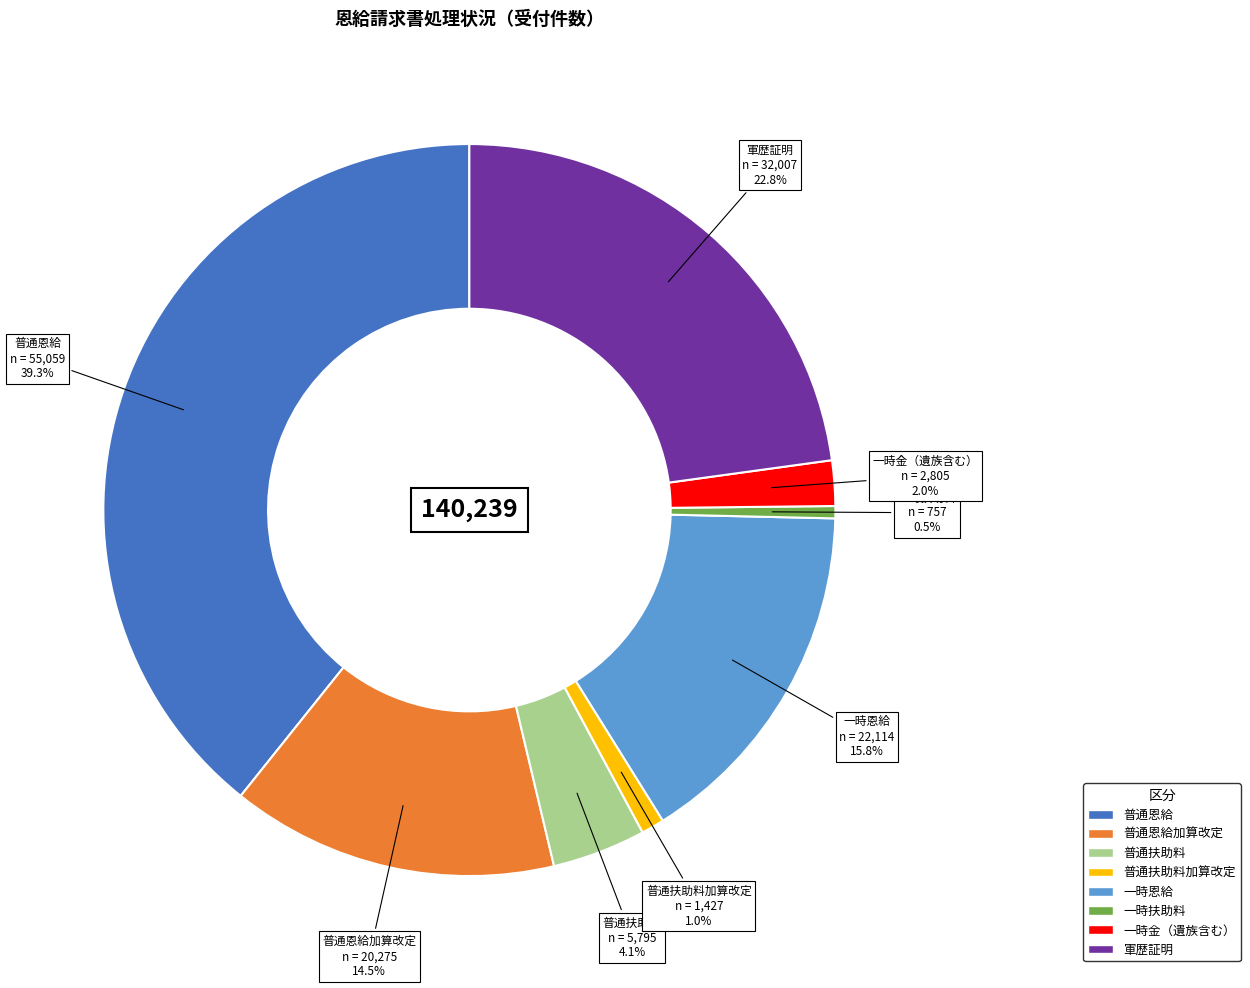

Does any single category account for the majority?

No